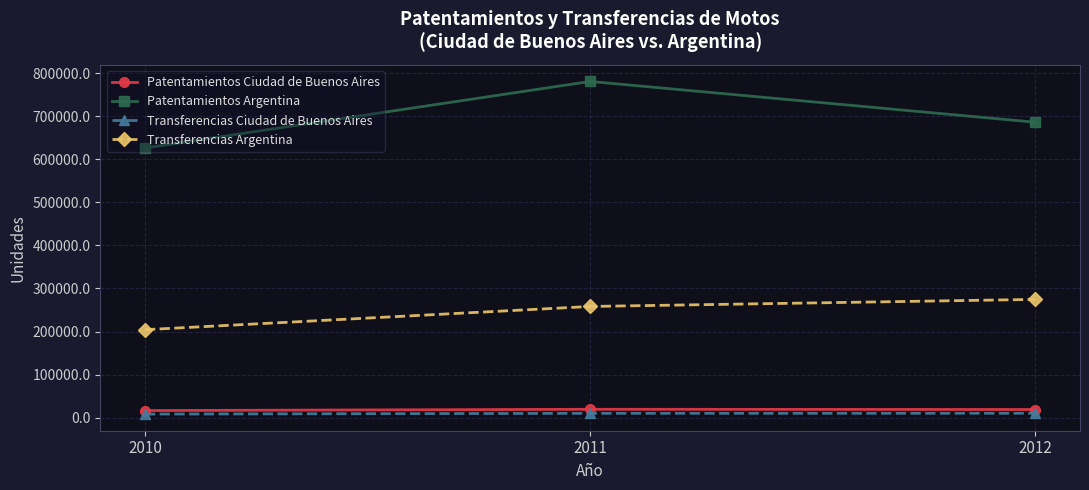

Rank the series by their maximum value, from highest to lowest.

Patentamientos Argentina, Transferencias Argentina, Patentamientos Ciudad de Buenos Aires, Transferencias Ciudad de Buenos Aires